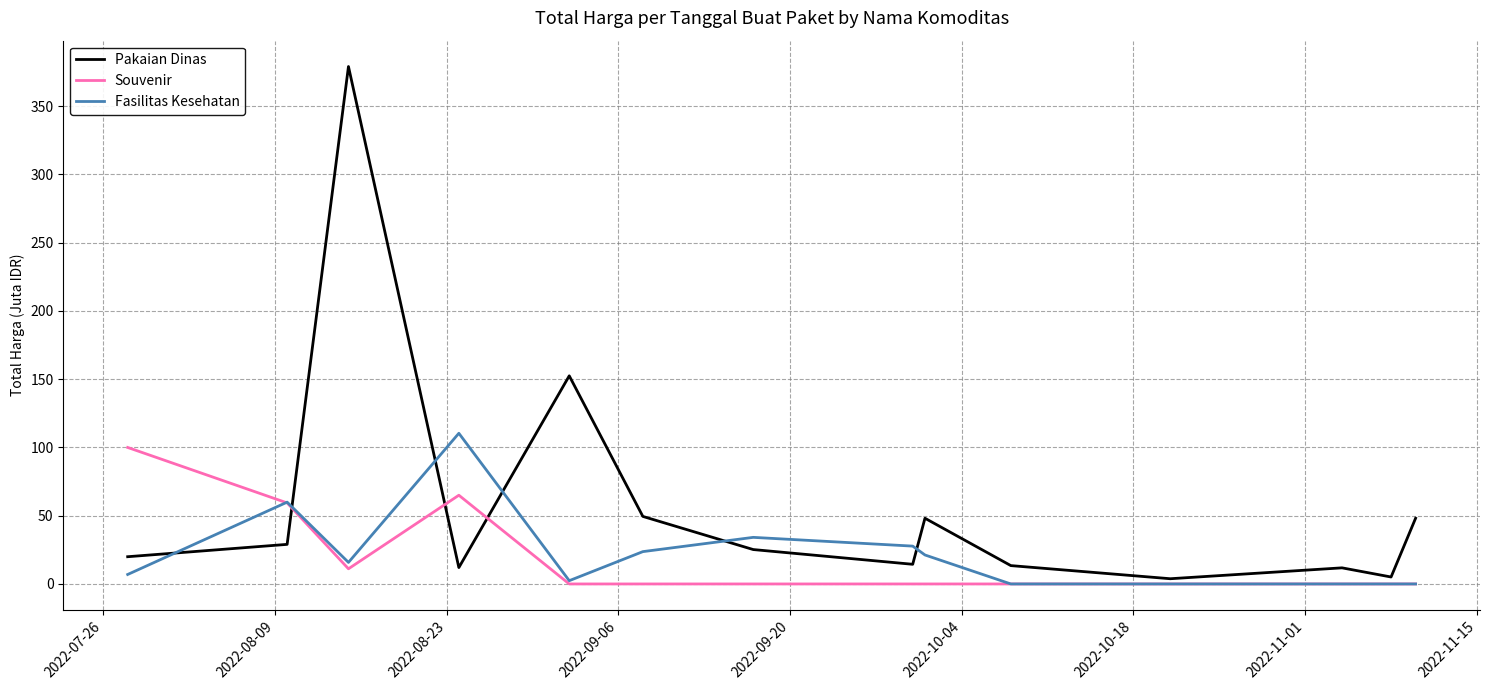

What is the maximum value for Souvenir?

100.0